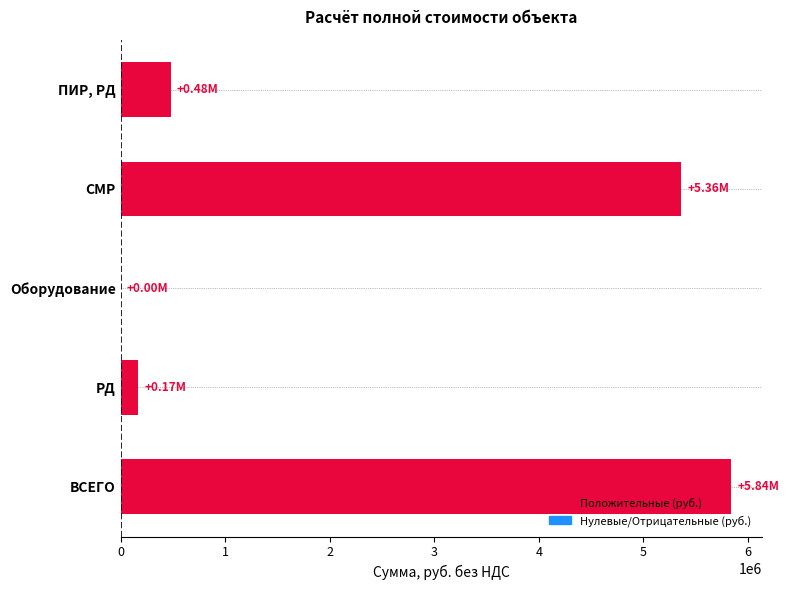

What is the sum of all values?

11846768.9